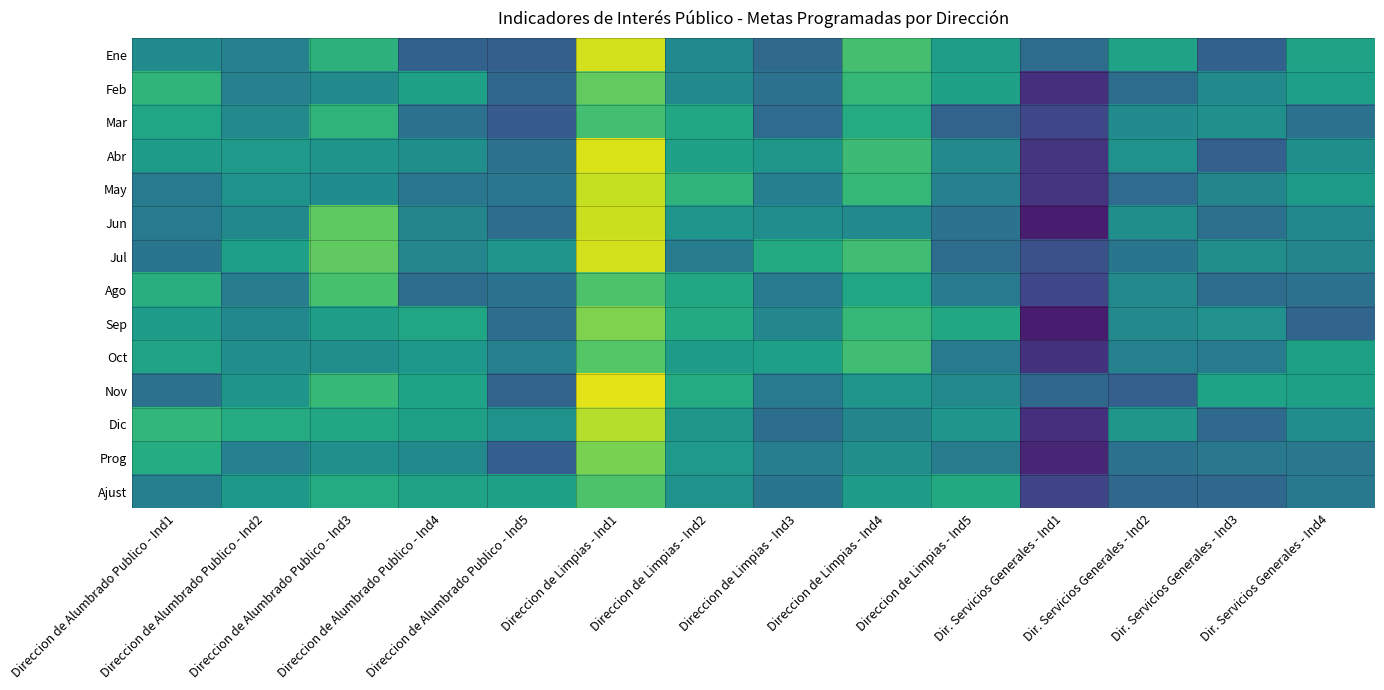

At which category is the sum across all series the highest?

Direccion de Limpias - Ind1